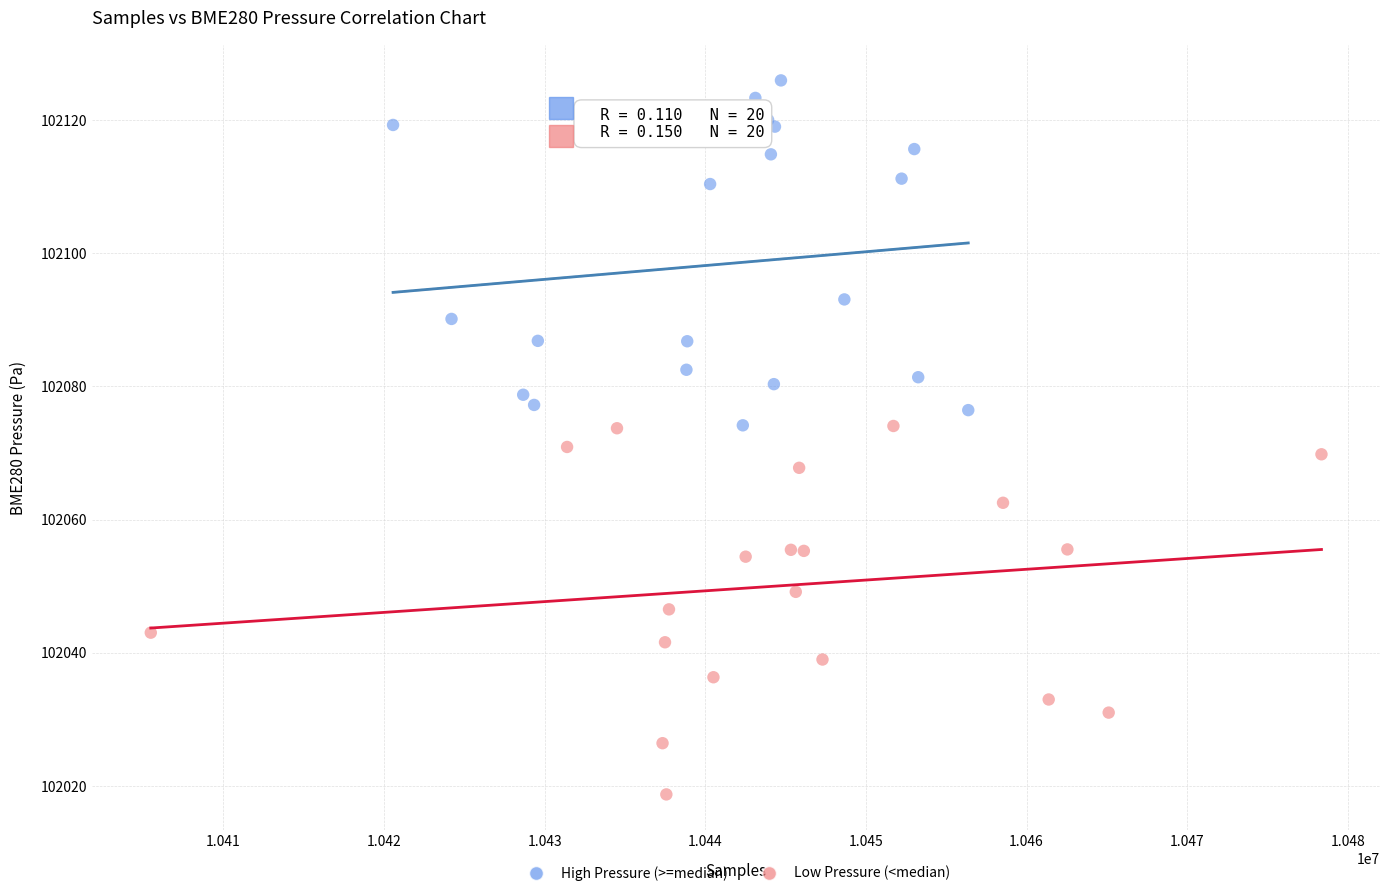

Which series reaches the minimum Y coordinate?

Low Pressure (<median)